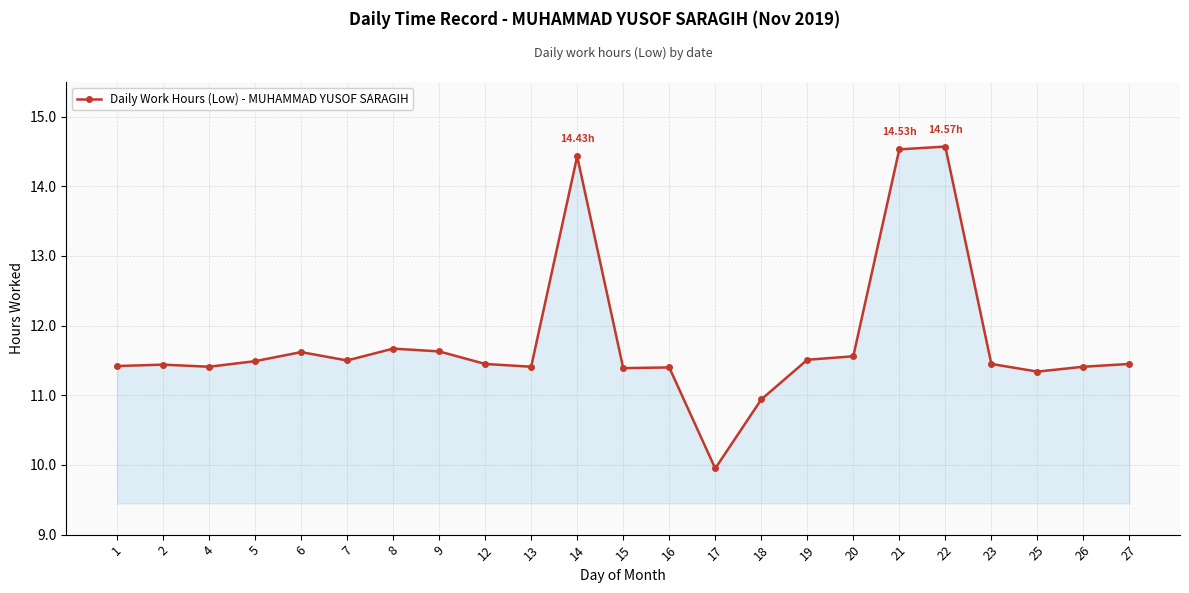

How many lines are shown in the chart?

1